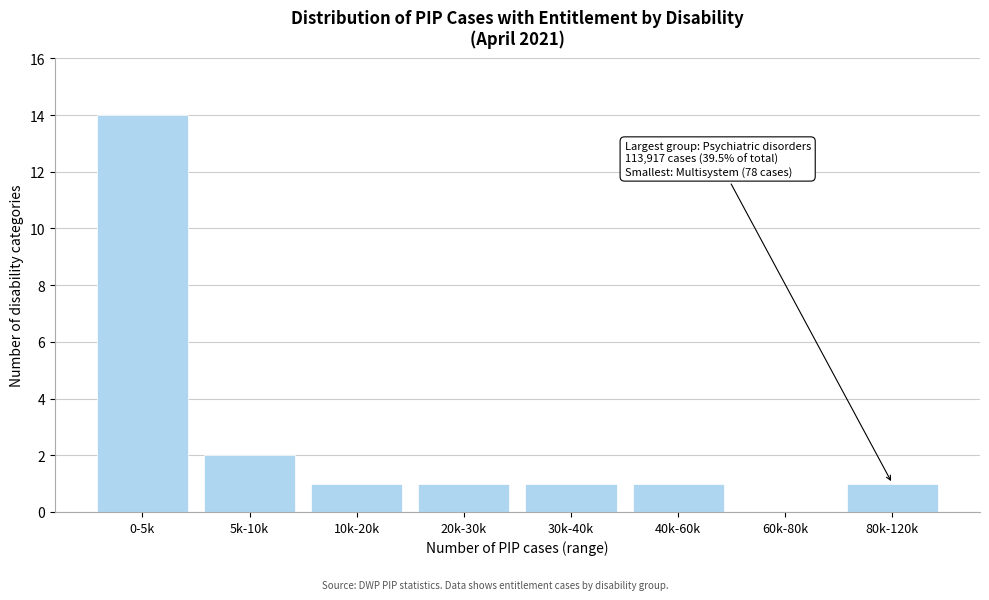

Reading right to left, transcribe all the data shown in this chart.

80k-120k=1	60k-80k=0	40k-60k=1	30k-40k=1	20k-30k=1	10k-20k=1	5k-10k=2	0-5k=14